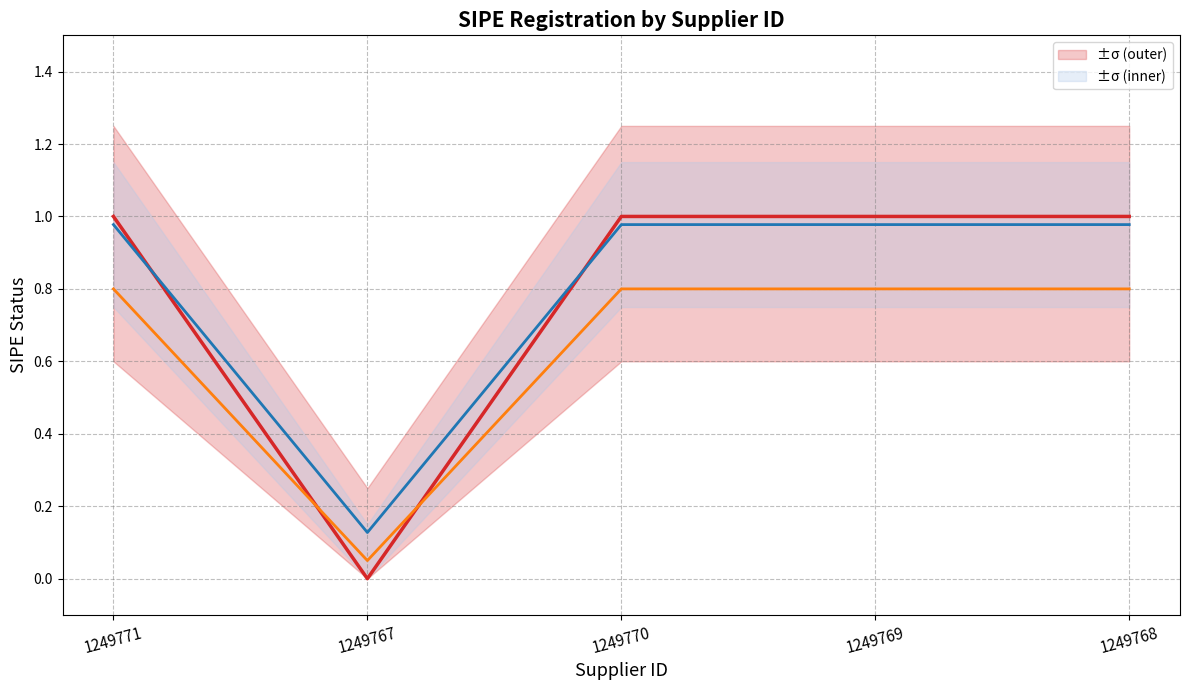

Read the value at 1249770.

1